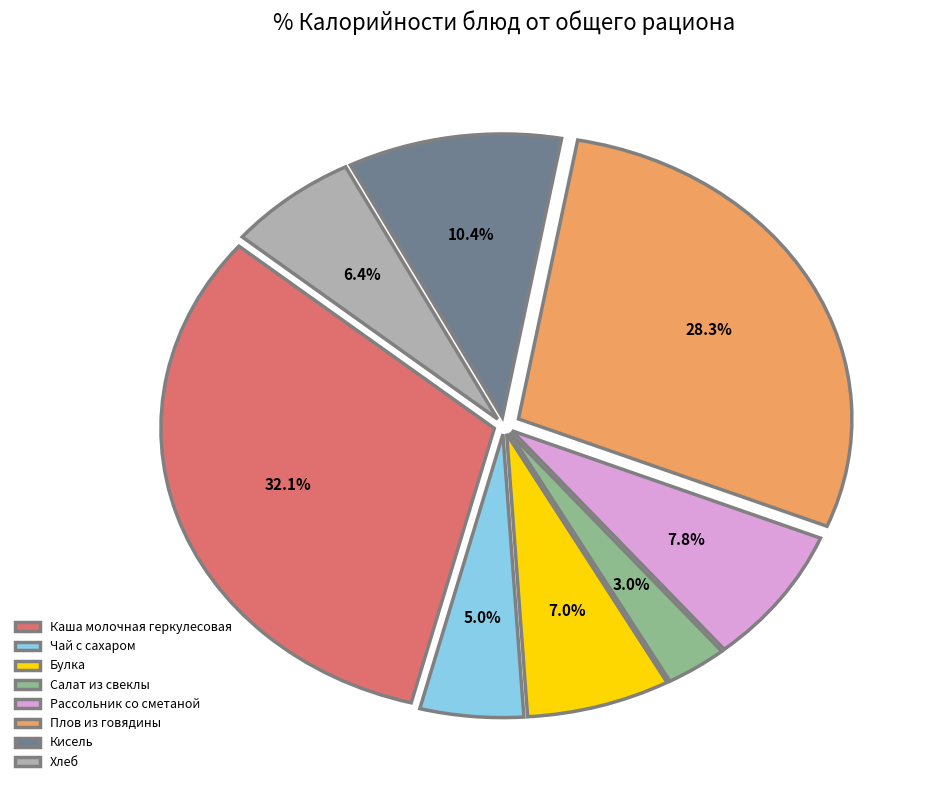

To the nearest percent, what portion does Салат из свеклы represent?

3%